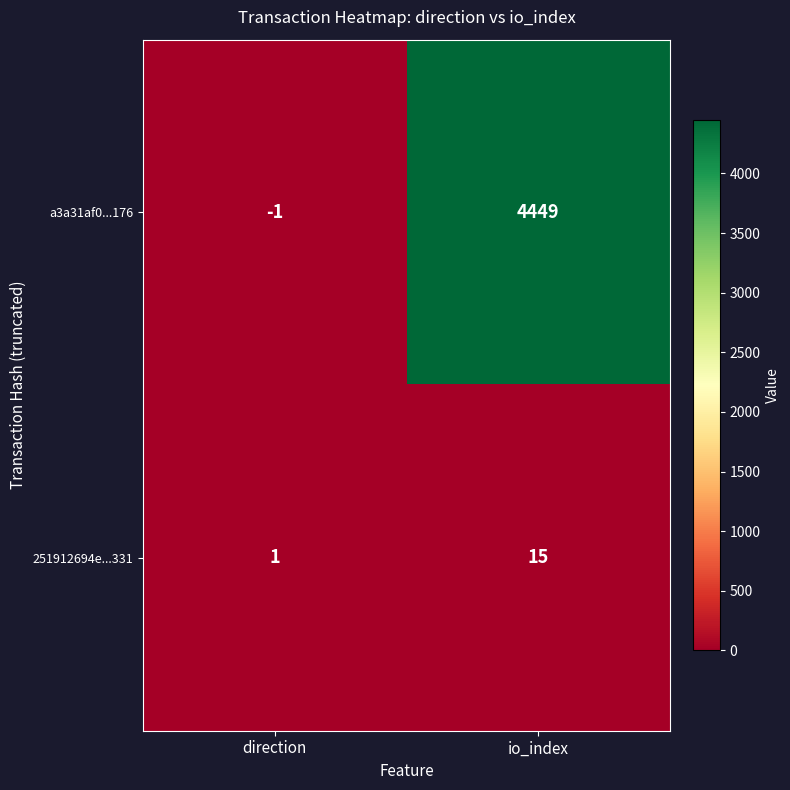

Which series has the widest spread of values?

a3a31af0...176